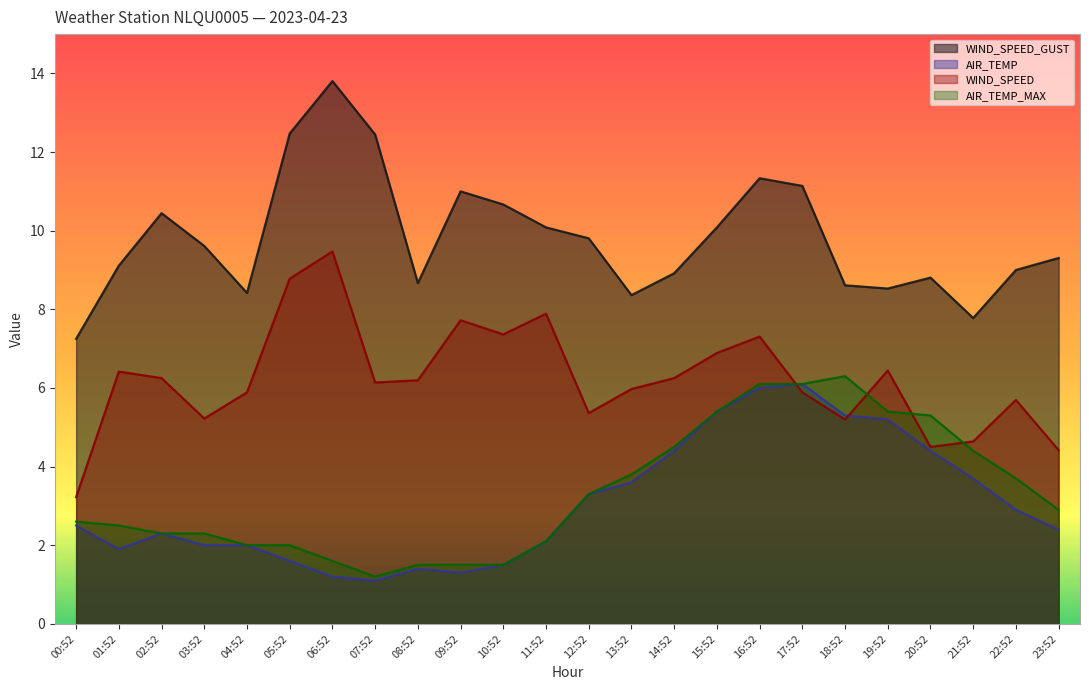

Which label corresponds to the smallest value in the chart?

07:52